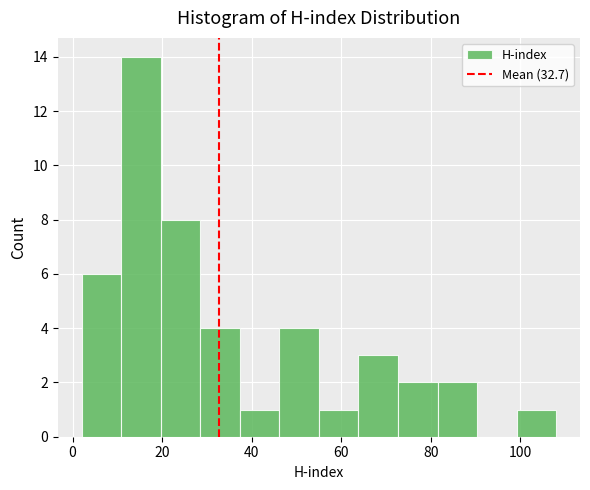

Reading left to right, list every bar in this chart as the range it spans on the x-axis followed by its height. Neither the bar edges nor the heights are printed on the chart, so give them approximately, as read against the axes.

2 to 10: 6
10 to 20: 14
20 to 28: 8
28 to 38: 4
38 to 46: 1
46 to 56: 4
56 to 64: 1
64 to 72: 3
72 to 82: 2
82 to 90: 2
90 to 100: 0
100 to 108: 1